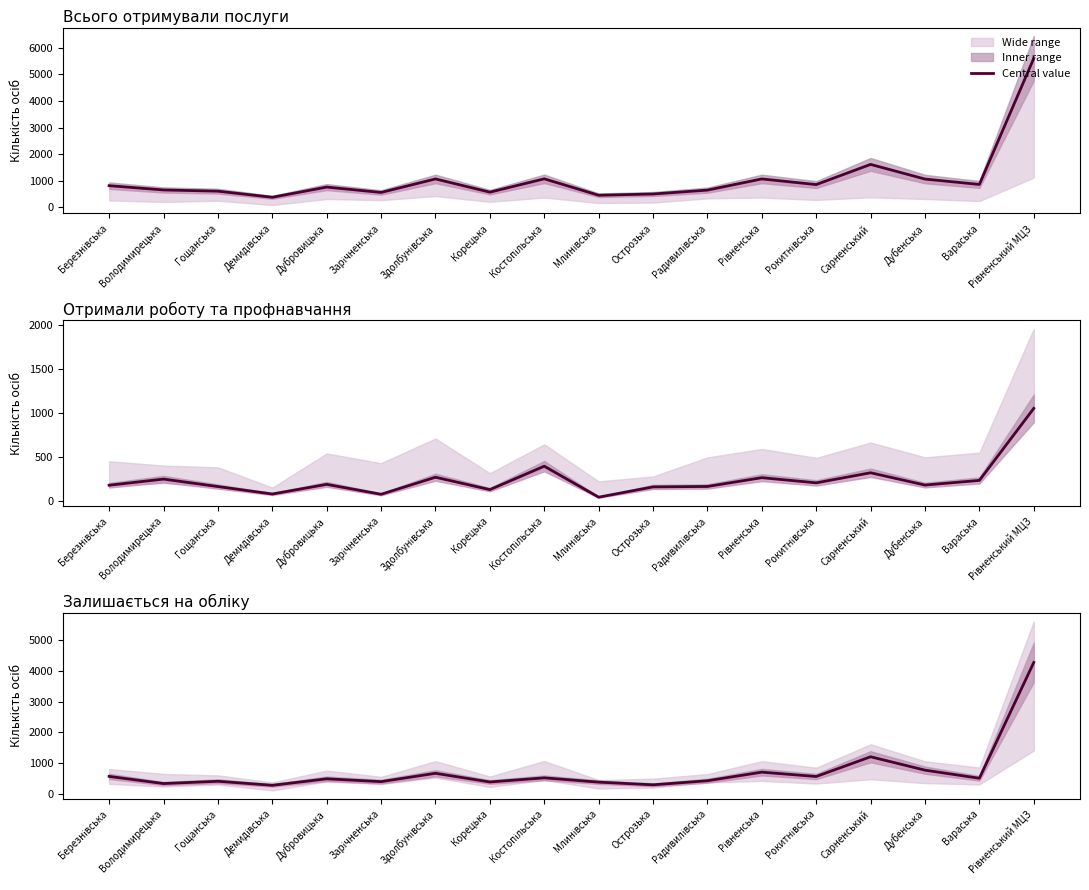

True or false: Всього отримували послуги has more than 2 interior local peaks.

True